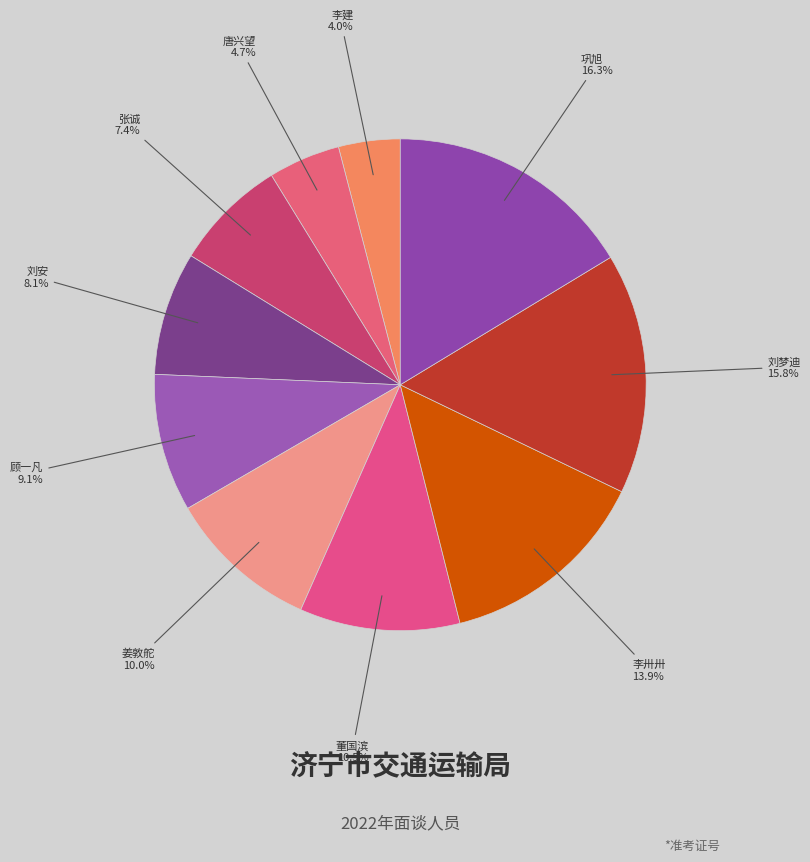

To the nearest percent, what is the average slice percentage?

10%